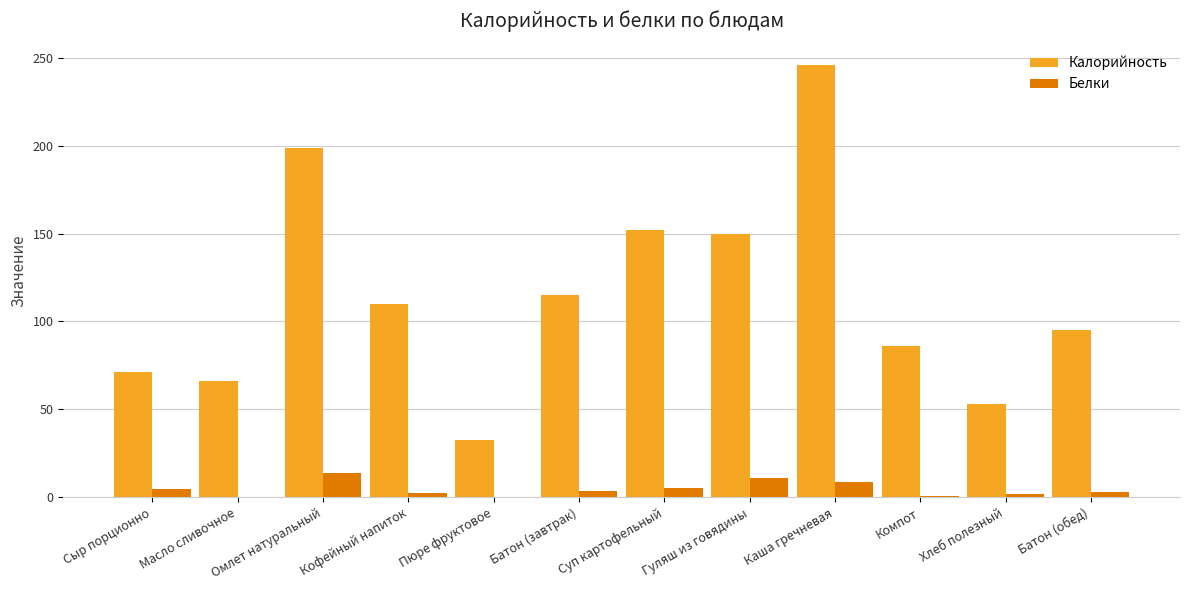

What is the difference between the Белки values at Каша гречневая and Батон (обед)?

5.8